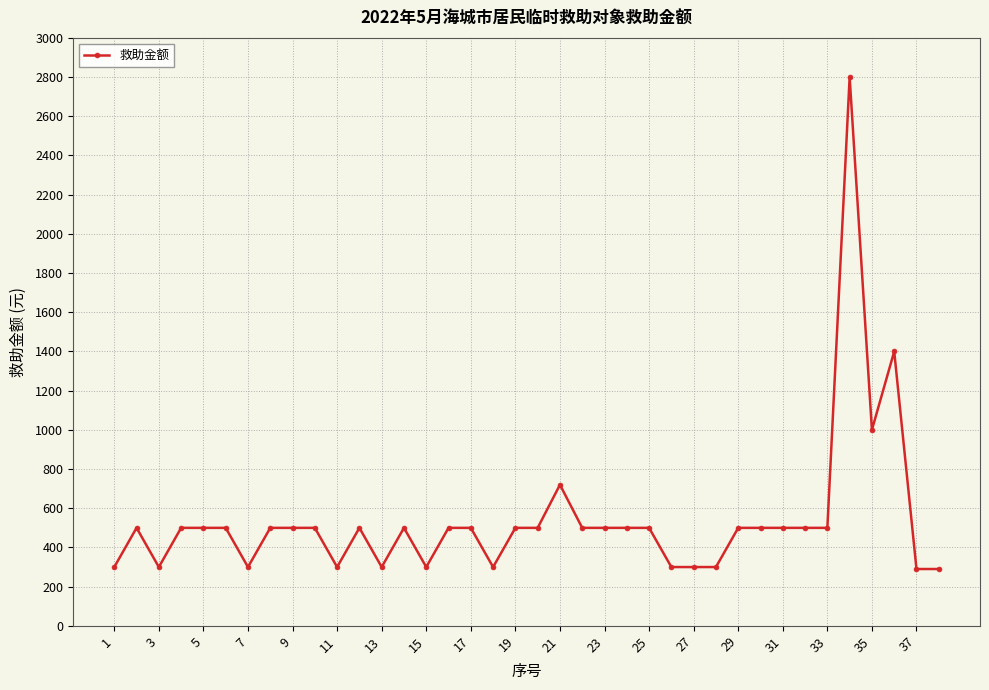

True or false: the data has more than 2 interior local peaks.

True